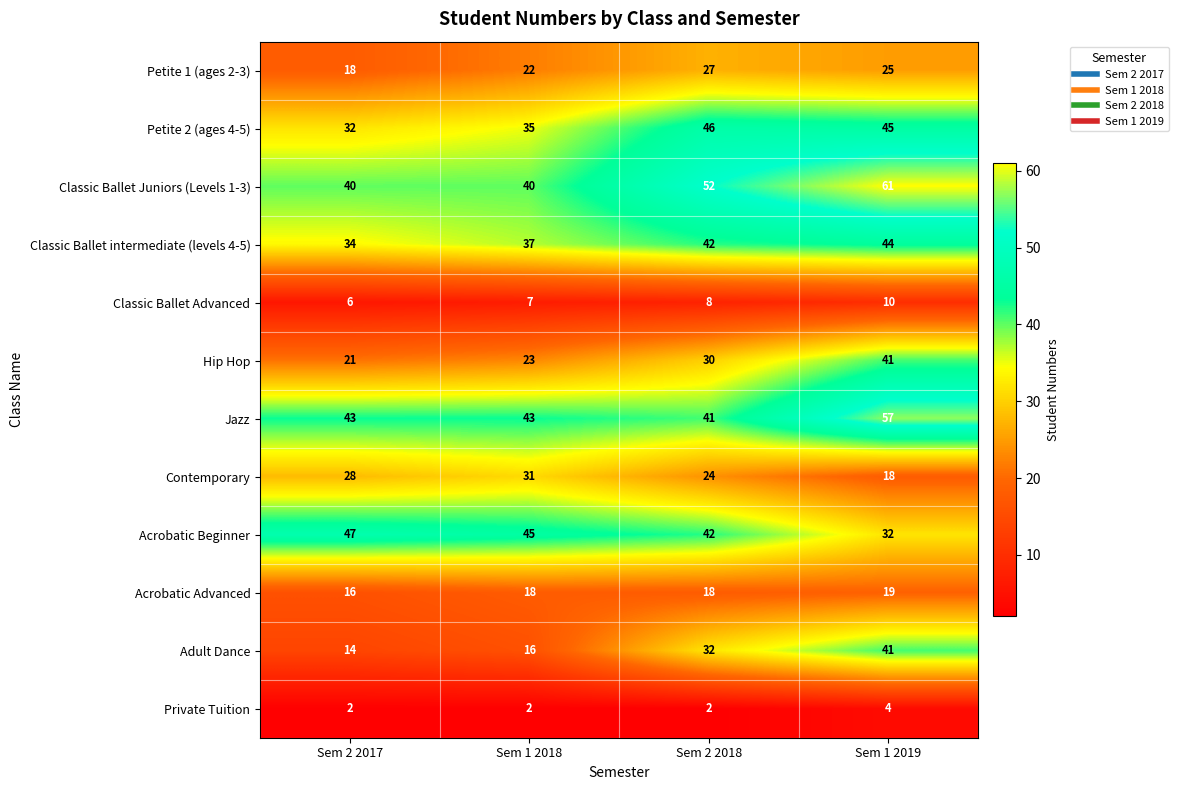

How many Acrobatic Advanced values are between 18 and 19?

3